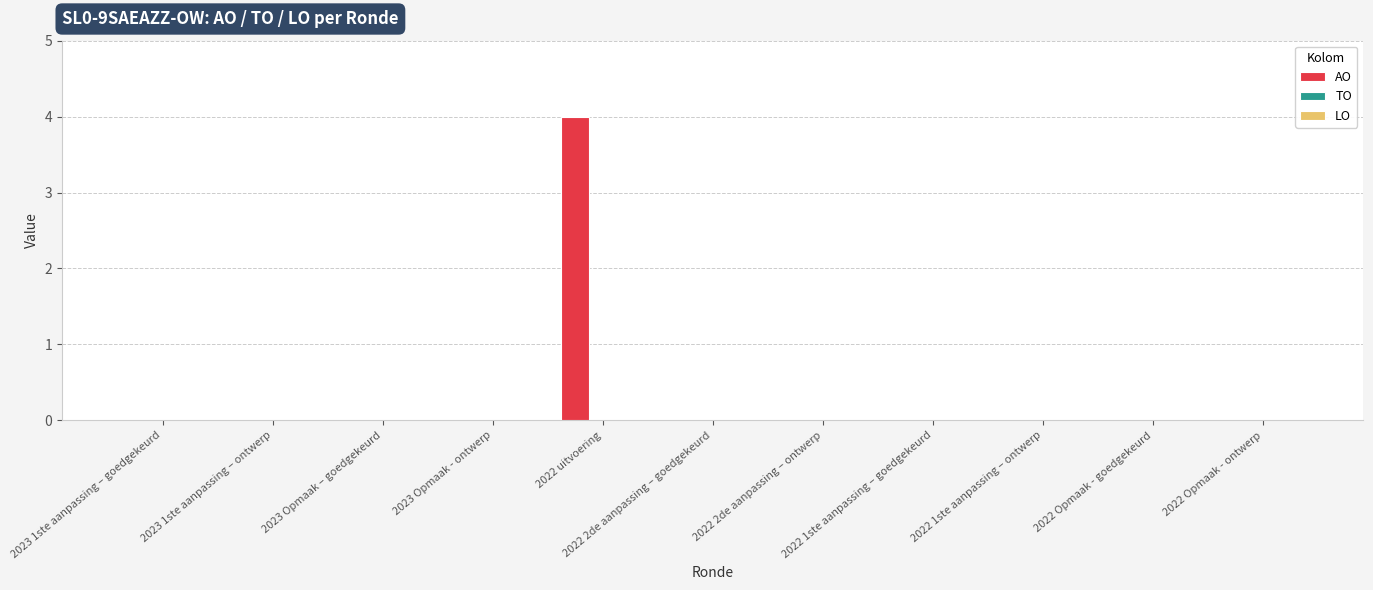

Are the bars horizontal?

No